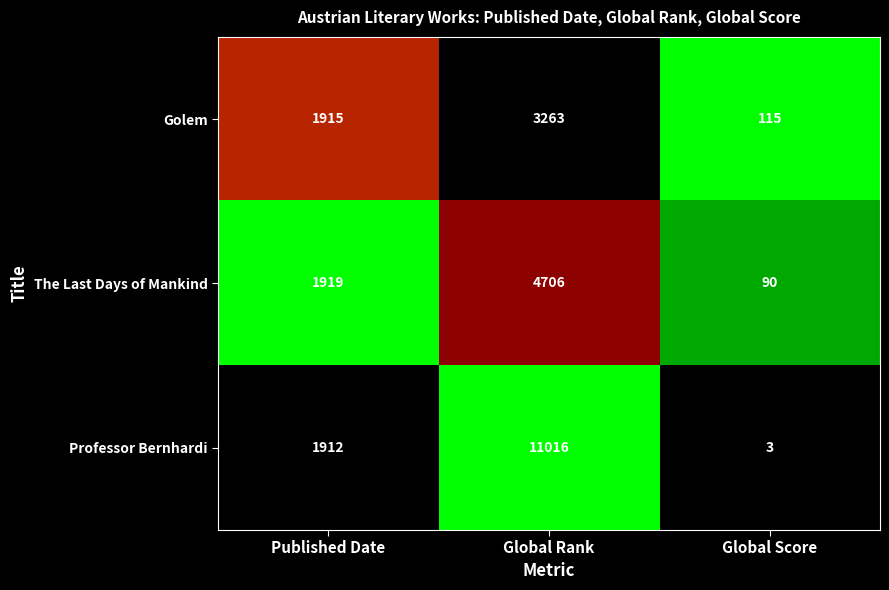

What is the minimum value shown in the chart?

3